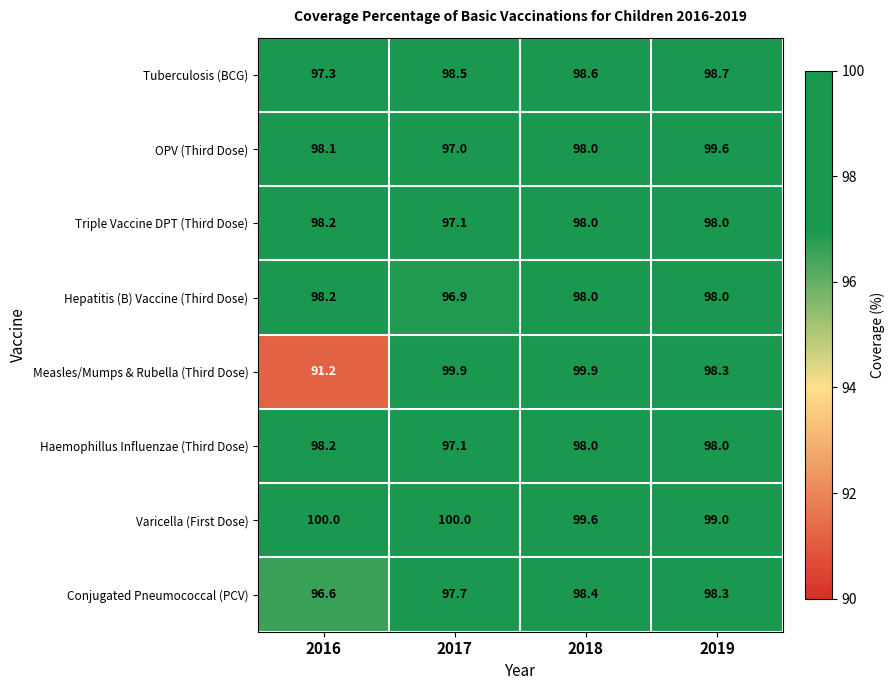

Count the Hepatitis (B) Vaccine (Third Dose) values in the range 98 to 99.

3